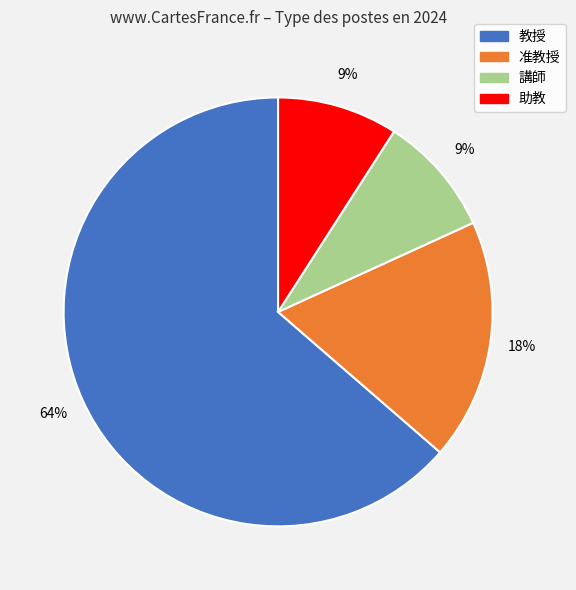

True or false: 准教授 accounts for 18% of the total.

True